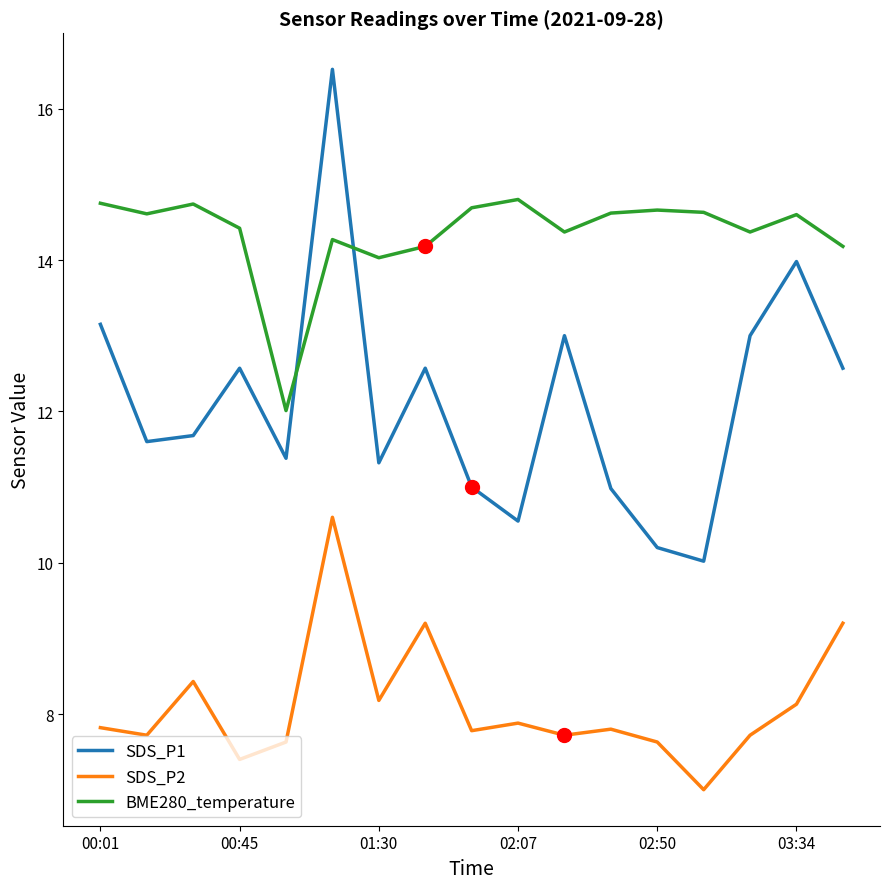

True or false: SDS_P2 and BME280_temperature cross at least once.

False